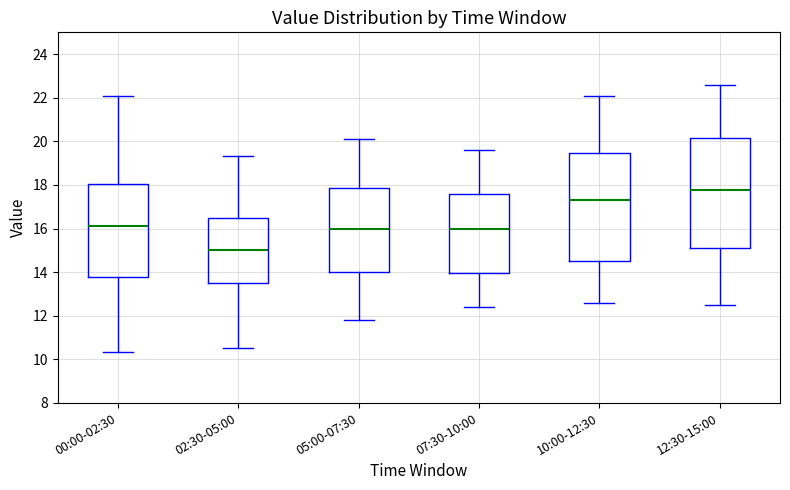

Reading left to right, read every box against the y-axis: the position of its median line, the range the box covers, and the ends of its whiskers. The values are not printed on the chart, so give them approximately, as read against the axis.

00:00-02:30: median 16.2, box 13.8 to 18.0, whiskers 10.4 to 22.2
02:30-05:00: median 15.0, box 13.6 to 16.4, whiskers 10.6 to 19.4
05:00-07:30: median 16.0, box 14.0 to 17.8, whiskers 11.8 to 20.2
07:30-10:00: median 16.0, box 14.0 to 17.6, whiskers 12.4 to 19.6
10:00-12:30: median 17.4, box 14.6 to 19.4, whiskers 12.6 to 22.2
12:30-15:00: median 17.8, box 15.2 to 20.2, whiskers 12.6 to 22.6